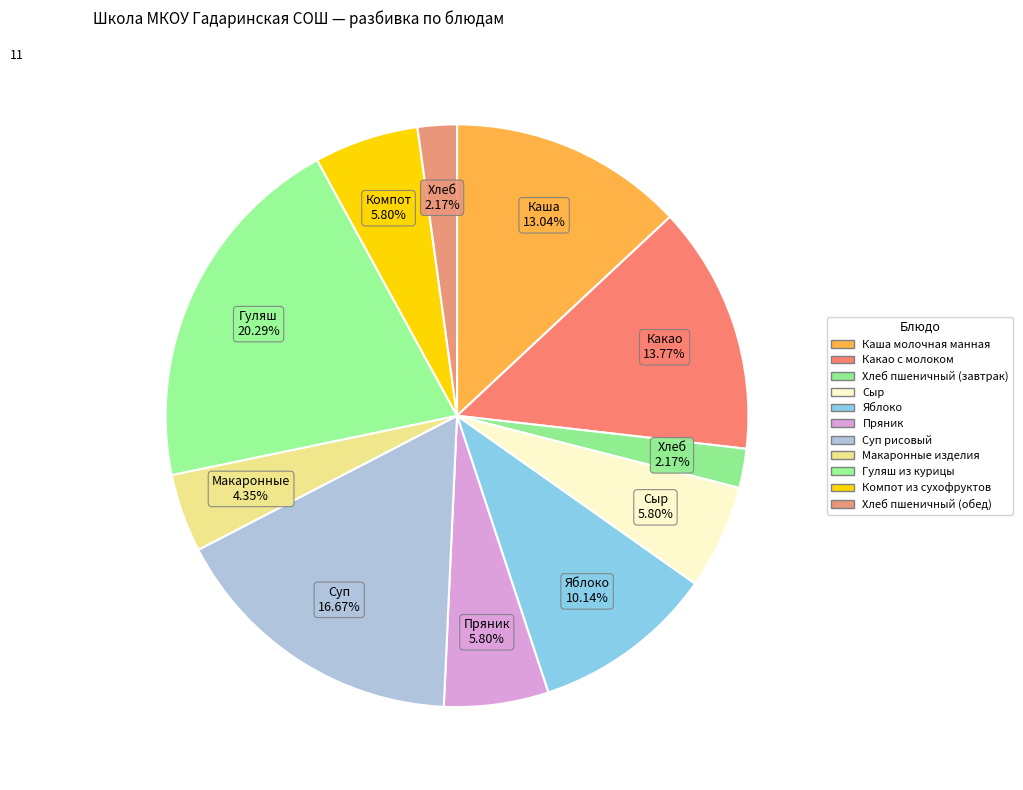

Is Сыр the majority of the pie?

No